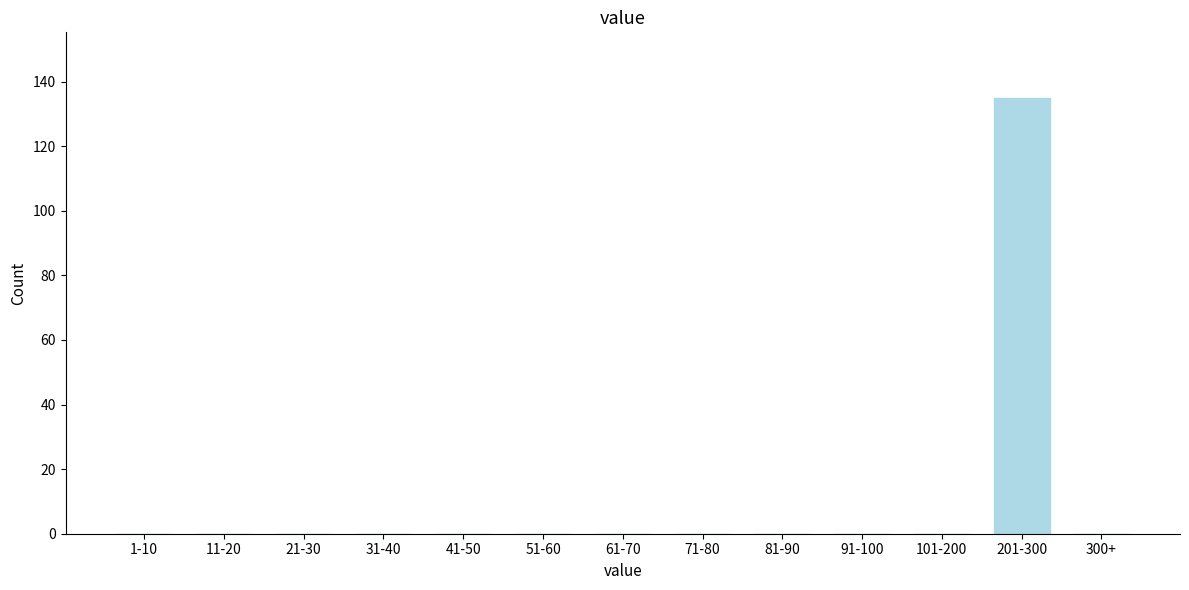

Reading right to left, extract all data points from this chart.

300+=0	201-300=135	101-200=0	91-100=0	81-90=0	71-80=0	61-70=0	51-60=0	41-50=0	31-40=0	21-30=0	11-20=0	1-10=0